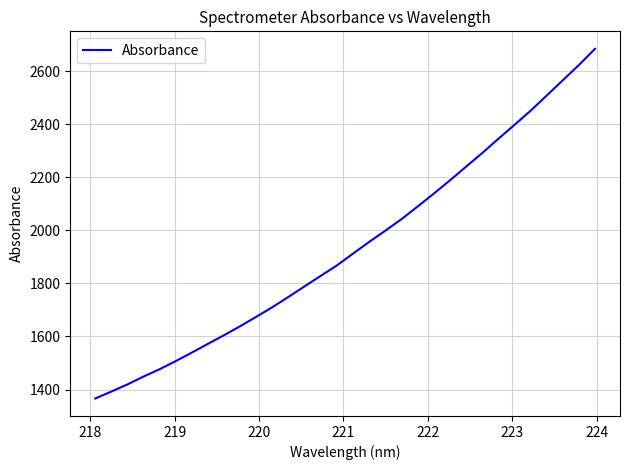

What is the maximum value shown in the chart?

2685.2